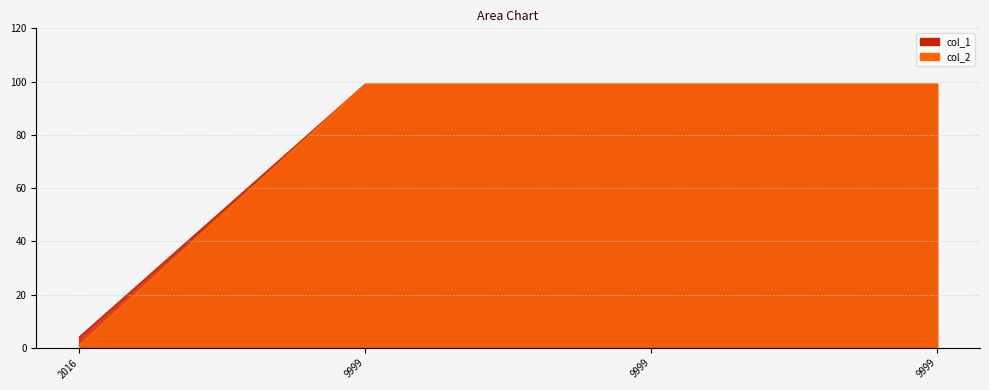

The value of col_1 at 9999 is 41. True or false?

False